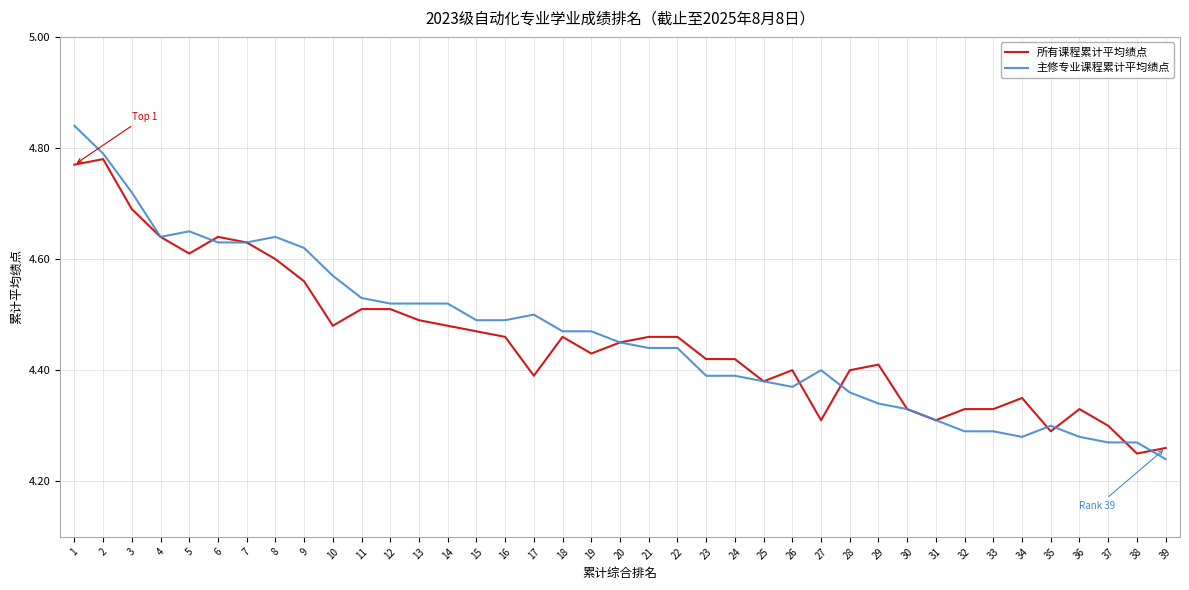

True or false: 所有课程累计平均绩点 has more than 2 points higher than both neighbors.

True